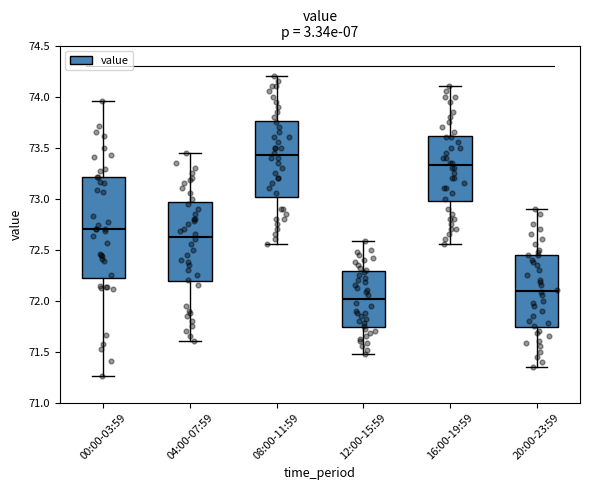

Where does the upper whisker of the box for 04:00-07:59 end on the y-axis? The values are not printed on the chart, so give them approximately, as read against the axis.

73.45